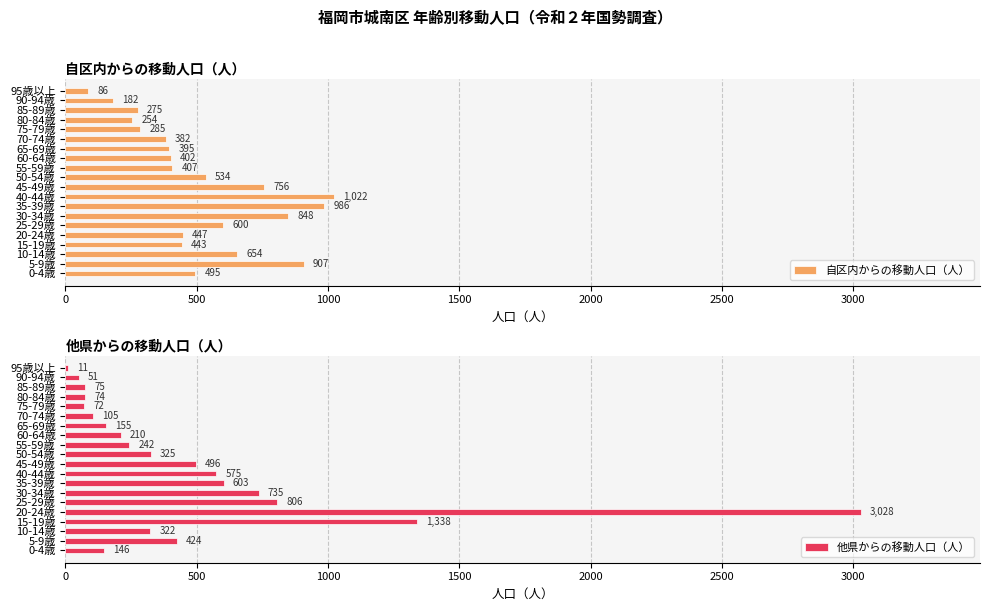

Does the chart contain any negative values?

No